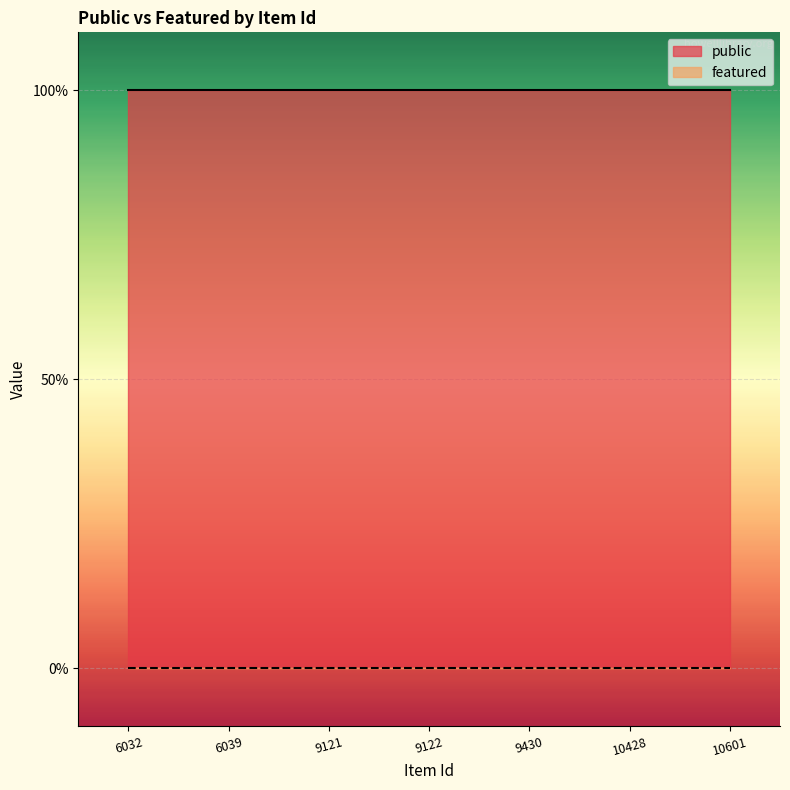

Reading left to right, transcribe all the data shown in this chart.

public: 1	1	1	1	1	1	1
featured: 0	0	0	0	0	0	0